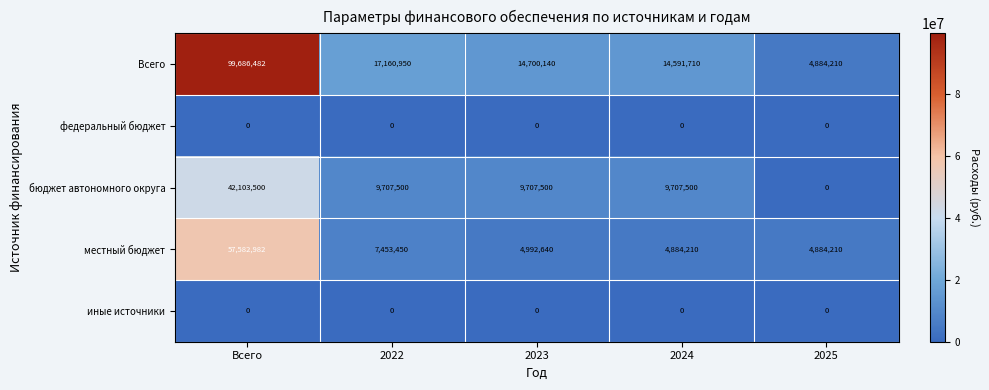

Reading right to left, what are all the values shown in this chart?

Всего: 2025=4884210	2024=14591710	2023=14700140	2022=17160950	Всего=99686482
федеральный бюджет: 2025=0	2024=0	2023=0	2022=0	Всего=0
бюджет автономного округа: 2025=0	2024=9707500	2023=9707500	2022=9707500	Всего=42103500
местный бюджет: 2025=4884210	2024=4884210	2023=4992640	2022=7453450	Всего=57582982
иные источники: 2025=0	2024=0	2023=0	2022=0	Всего=0